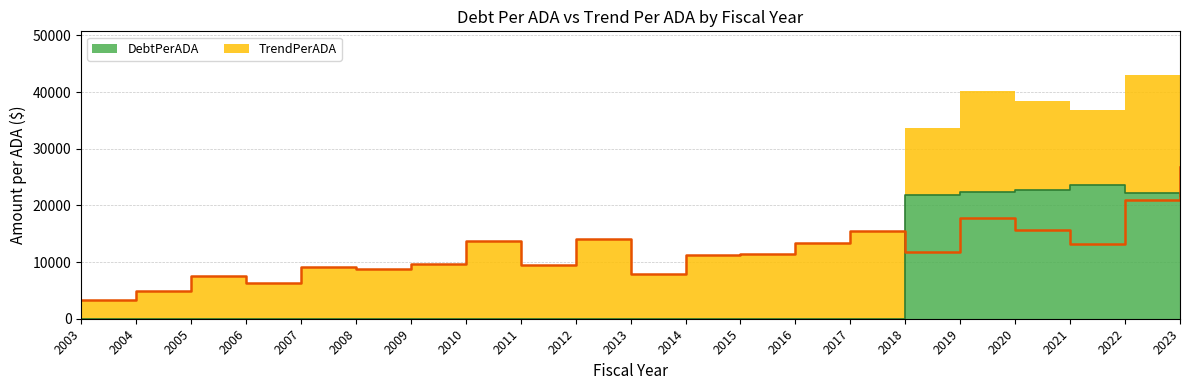

Reading left to right, list all the values displayed in this chart.

DebtPerADA: 2003=0.0	2004=0.0	2005=0.0	2006=0.0	2007=0.0	2008=0.0	2009=0.0	2010=0.0	2011=0.0	2012=0.0	2013=0.0	2014=0.0	2015=0.0	2016=0.0	2017=0.0	2018=21817.5	2019=22315.6	2020=22792.8	2021=23691.2	2022=22187.3	2023=21617.5
TrendPerADA: 2003=3268.1	2004=4970.7	2005=7495.0	2006=6380.7	2007=9108.2	2008=8814.2	2009=9658.9	2010=13695.5	2011=9472.6	2012=14142.6	2013=7913.4	2014=11223.2	2015=11414.0	2016=13435.9	2017=15475.9	2018=11859.9	2019=17842.2	2020=15667.6	2021=13232.8	2022=20919.0	2023=26694.9